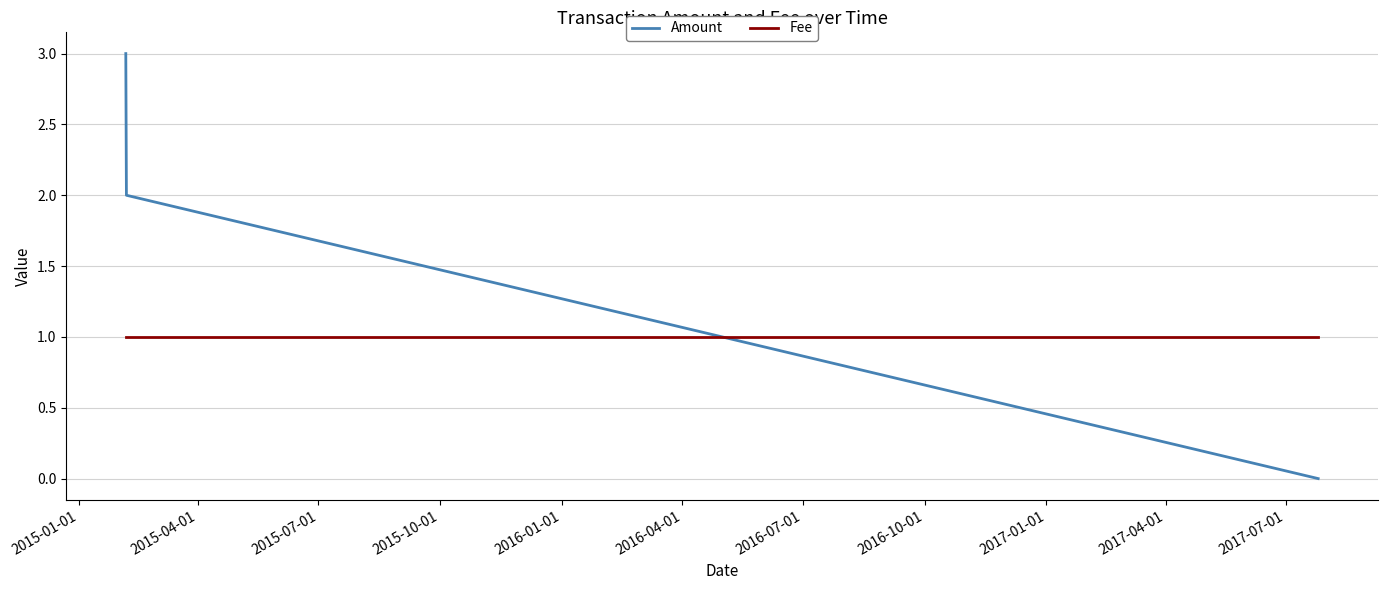

What is the maximum value shown in the chart?

3